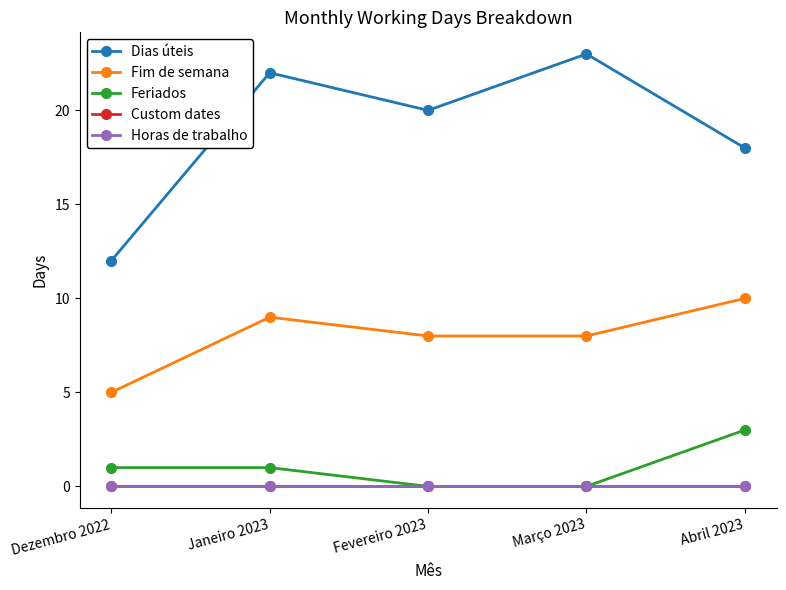

How many lines are shown in the chart?

5